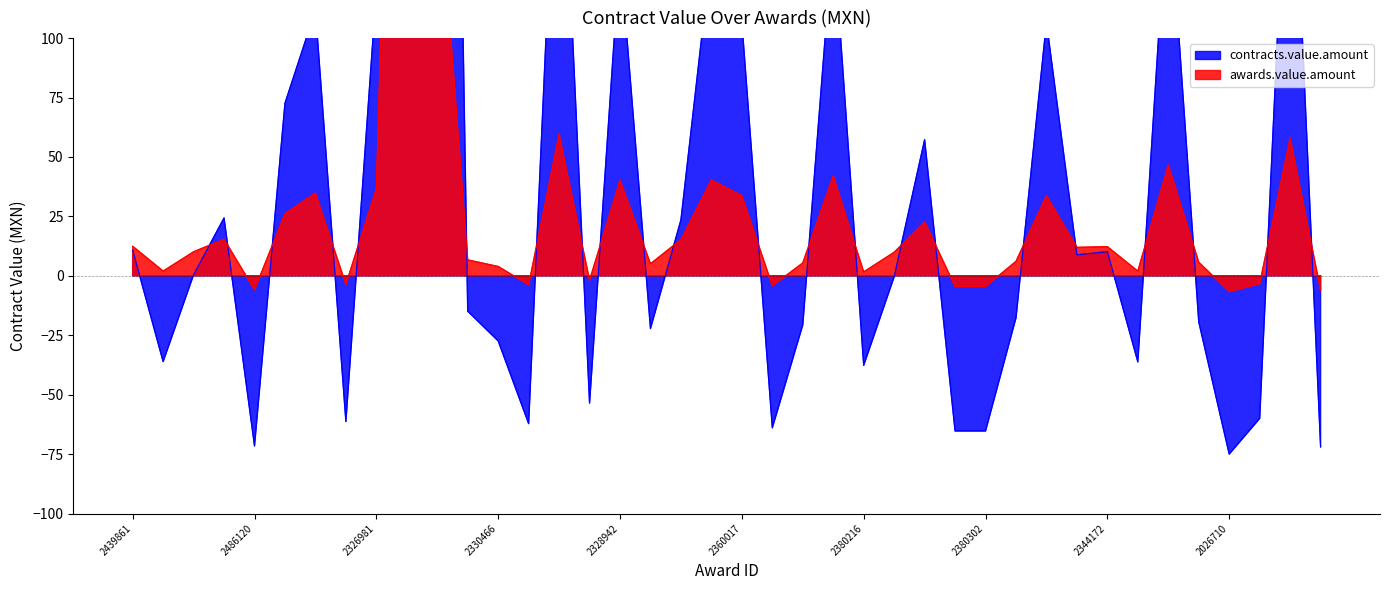

Rank the categories by awards.value.amount value from lowest to highest.

2026710, 2324484, 2486120, 2380316, 2380302, 2303408, 2330392, 2485965, 2036088, 2290050, 2380216, 2344118, 2326947, 2330466, 2328931, 2380234, 2486608, 2335913, 2332970, 2399835, 2319791, 2336567, 2344172, 2439861, 2363255, 2319814, 2380338, 2439658, 2360017, 2335898, 2439866, 2326981, 2328942, 2363141, 2379948, 2344034, 2324257, 2330372, 2485758, 2485747